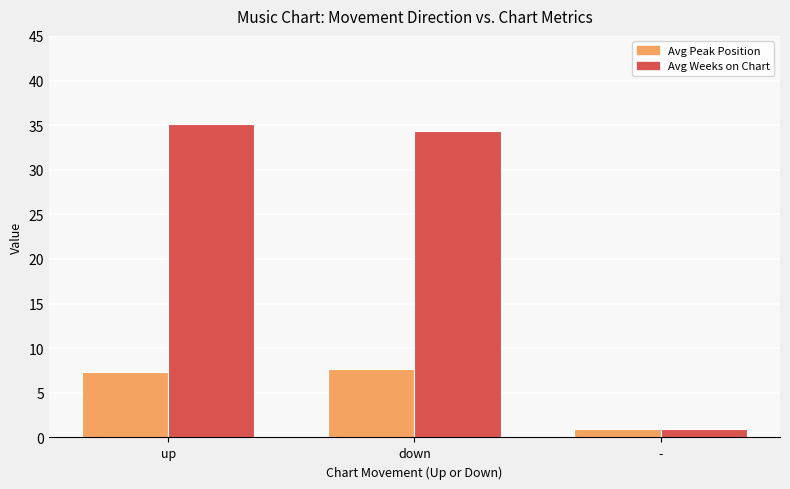

True or false: Avg Peak Position has a value of 1.0 at -.

True